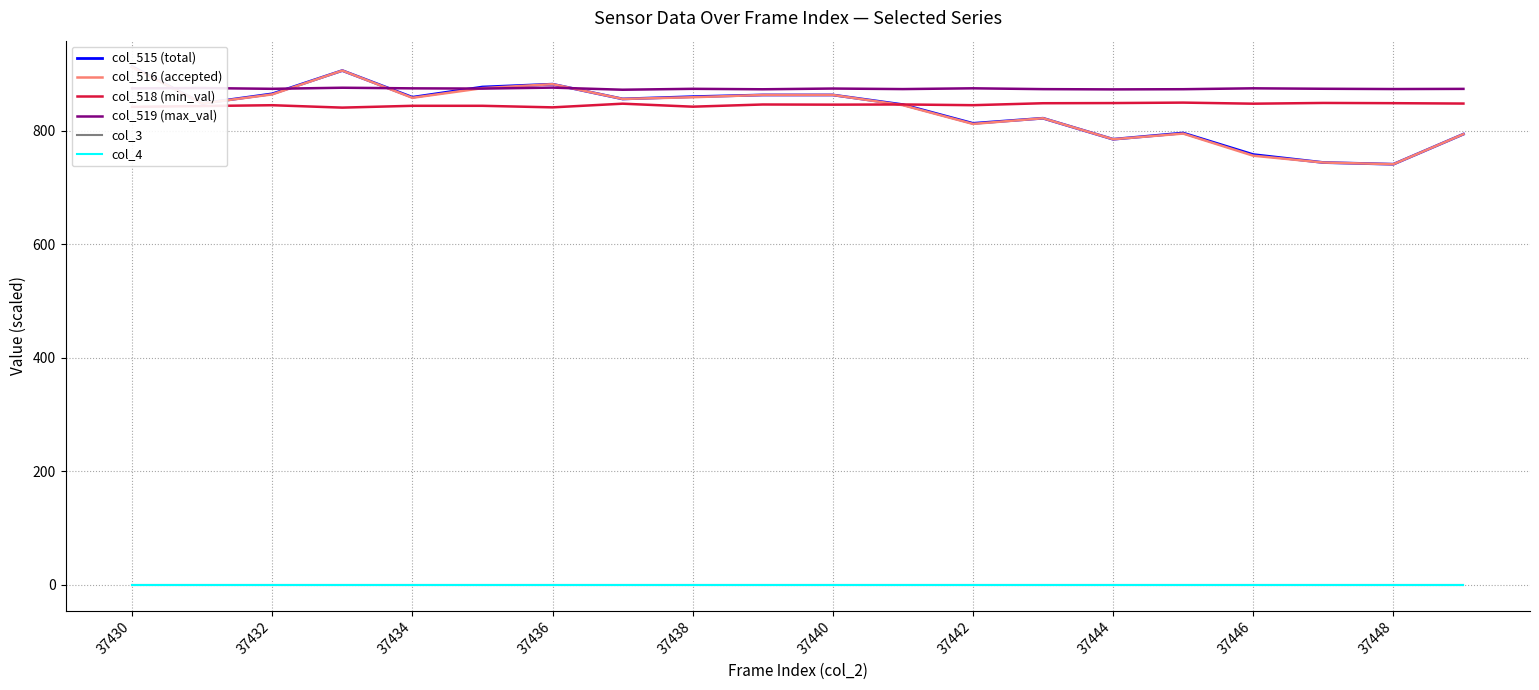

True or false: col_4 has more than 1 interior local peaks.

False